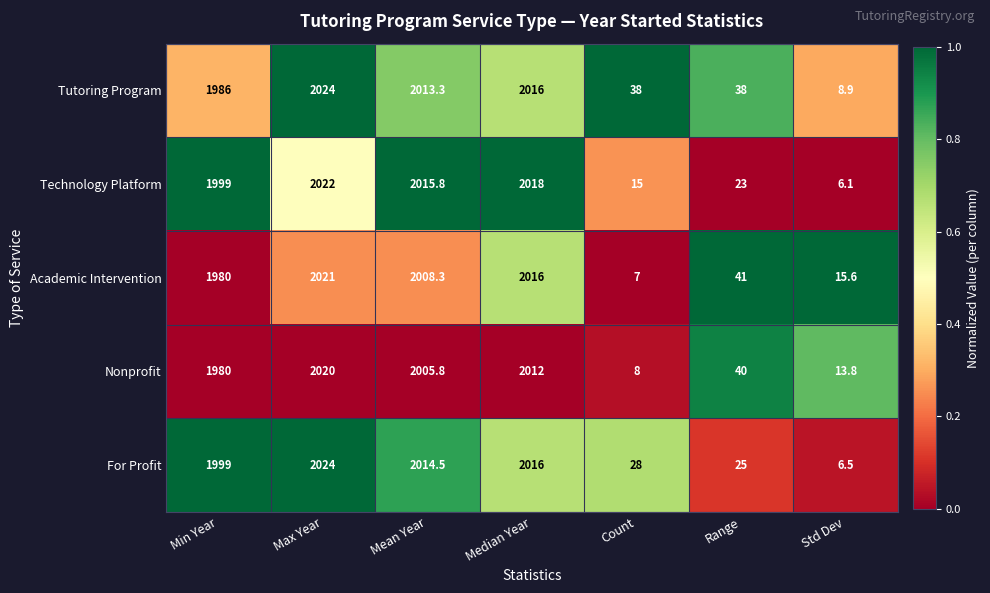

List the series in order of their overall mean, lowest first.

Nonprofit, Academic Intervention, Technology Platform, For Profit, Tutoring Program